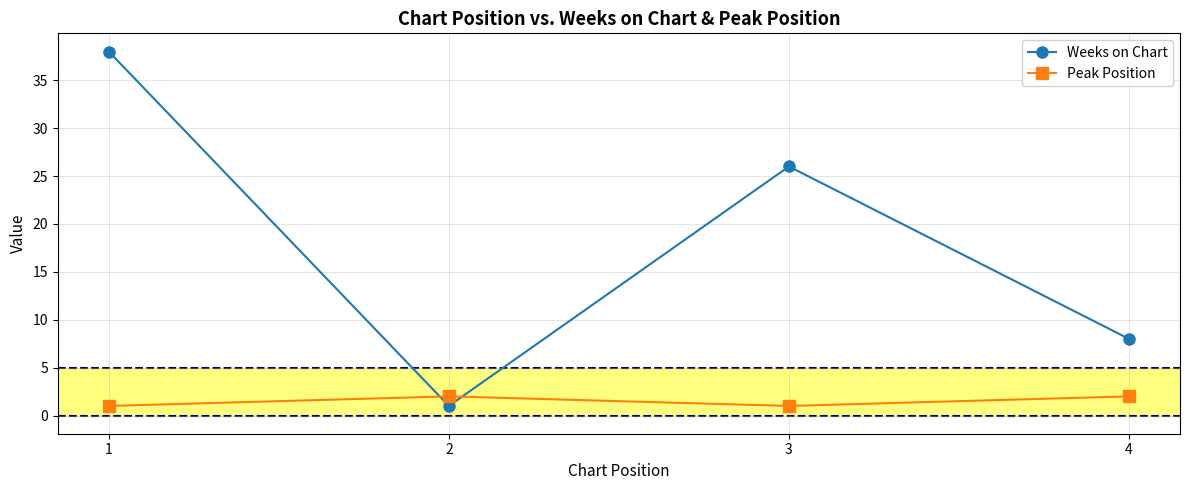

What is the minimum value for Weeks on Chart?

1